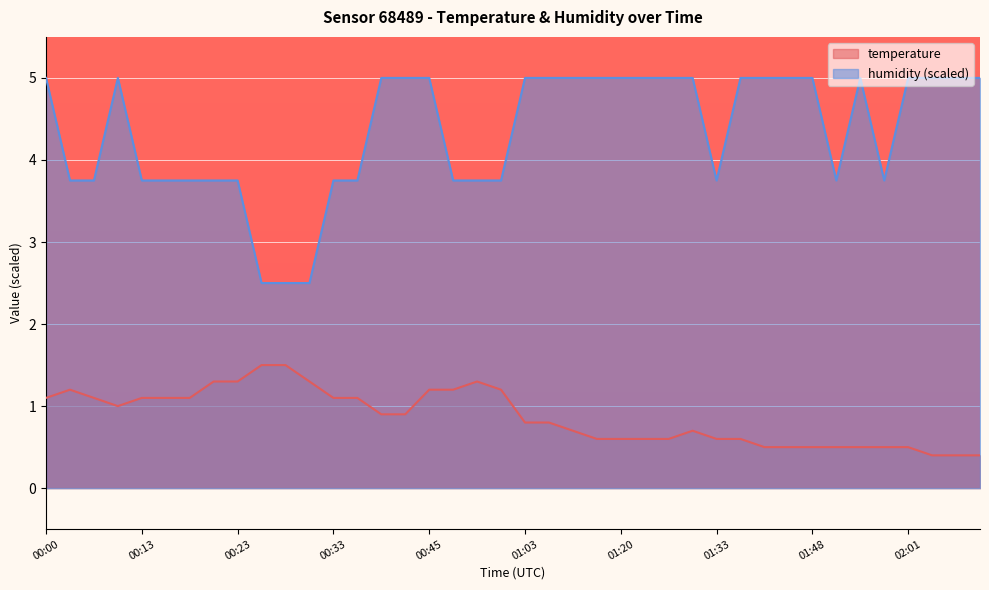

True or false: temperature and humidity cross at least once.

False